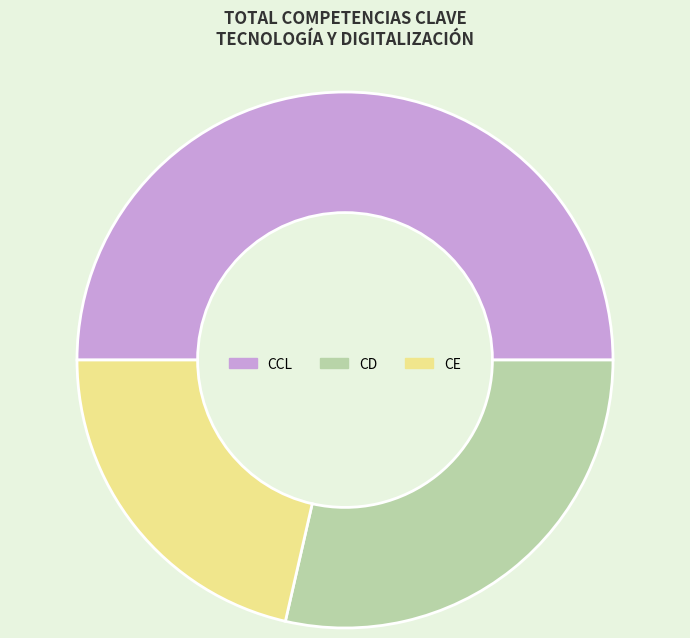

Is the sum of CCL and CD greater than half?

Yes